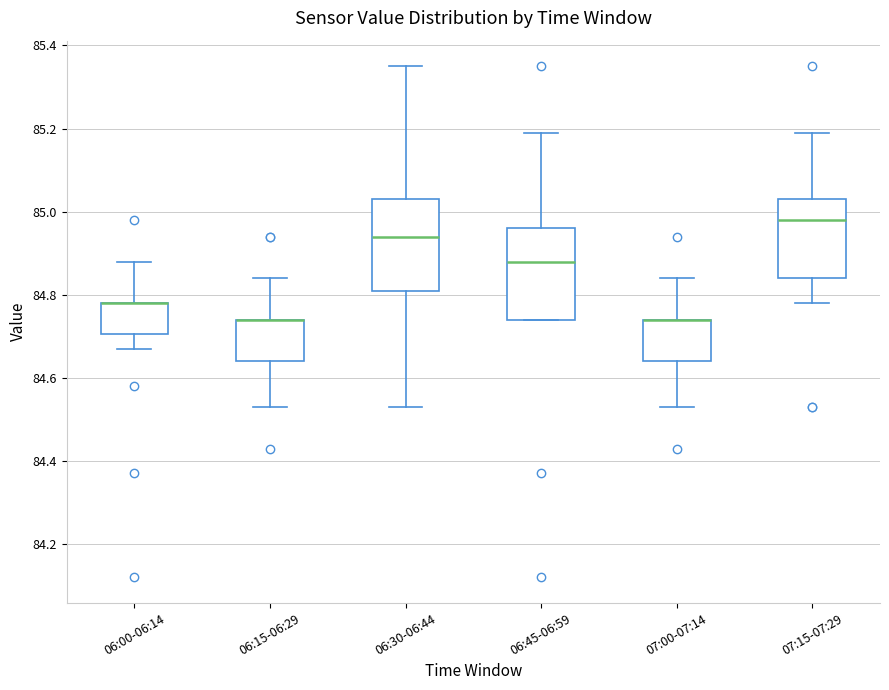

Reading left to right, read every box against the y-axis: the position of its median line, the range the box covers, and the ends of its whiskers. The values are not printed on the chart, so give them approximately, as read against the axis.

06:00-06:14: median 84.78 (drawn on the box's upper edge), box 84.70 to 84.78, whiskers 84.68 to 84.88
06:15-06:29: median 84.74 (drawn on the box's upper edge), box 84.64 to 84.74, whiskers 84.54 to 84.84
06:30-06:44: median 84.94, box 84.82 to 85.04, whiskers 84.54 to 85.36
06:45-06:59: median 84.88, box 84.74 to 84.96, whiskers 84.74 to 85.20
07:00-07:14: median 84.74 (drawn on the box's upper edge), box 84.64 to 84.74, whiskers 84.54 to 84.84
07:15-07:29: median 84.98, box 84.84 to 85.04, whiskers 84.78 to 85.20